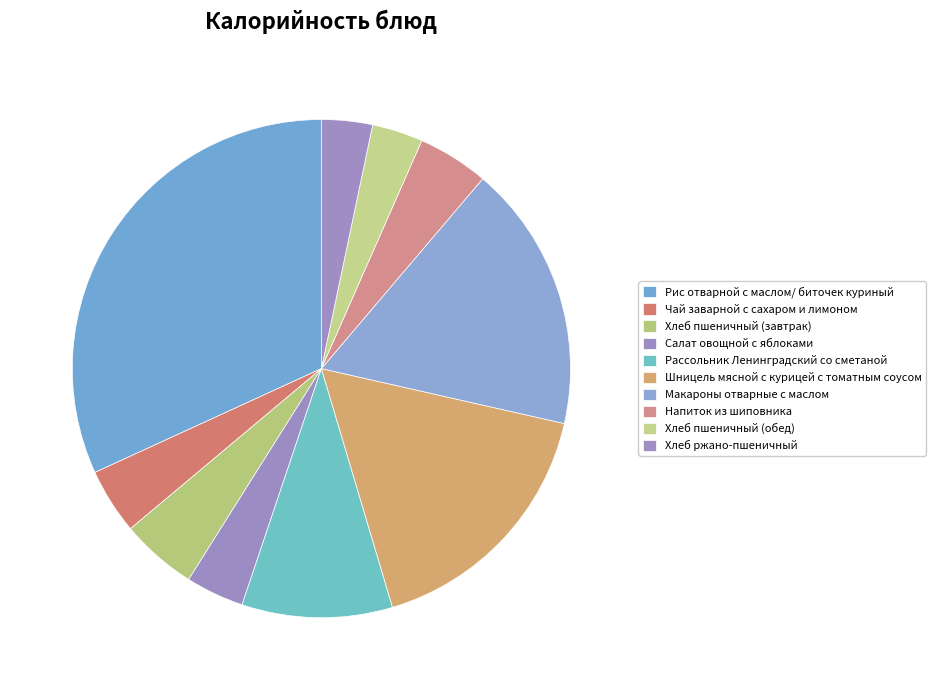

The Рис отварной с маслом/ биточек куриный slice represents 32% of the pie. True or false?

True